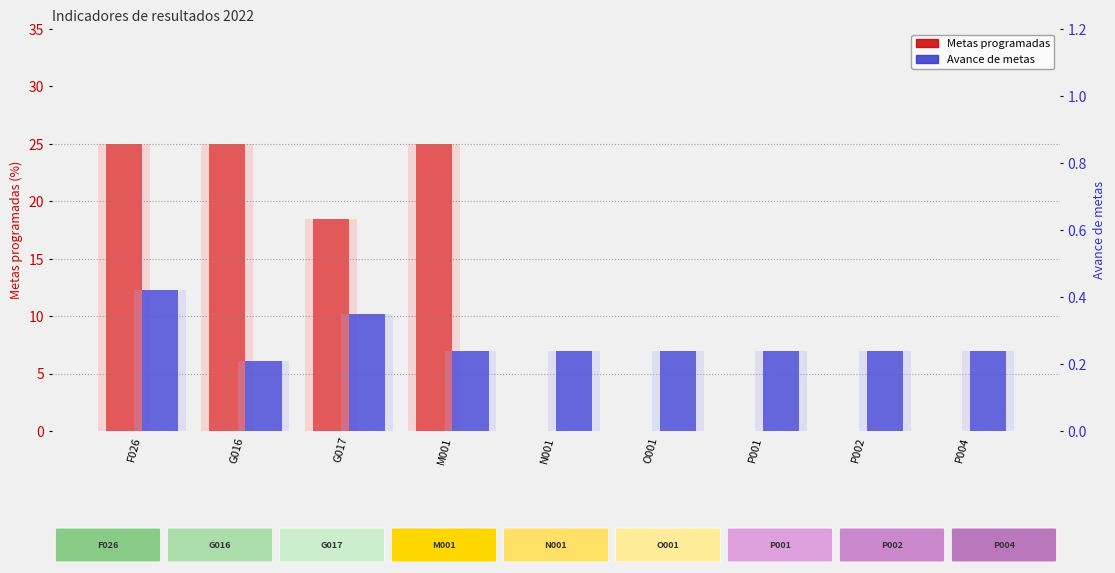

What is the sum of all Avance de metas values?

2.4